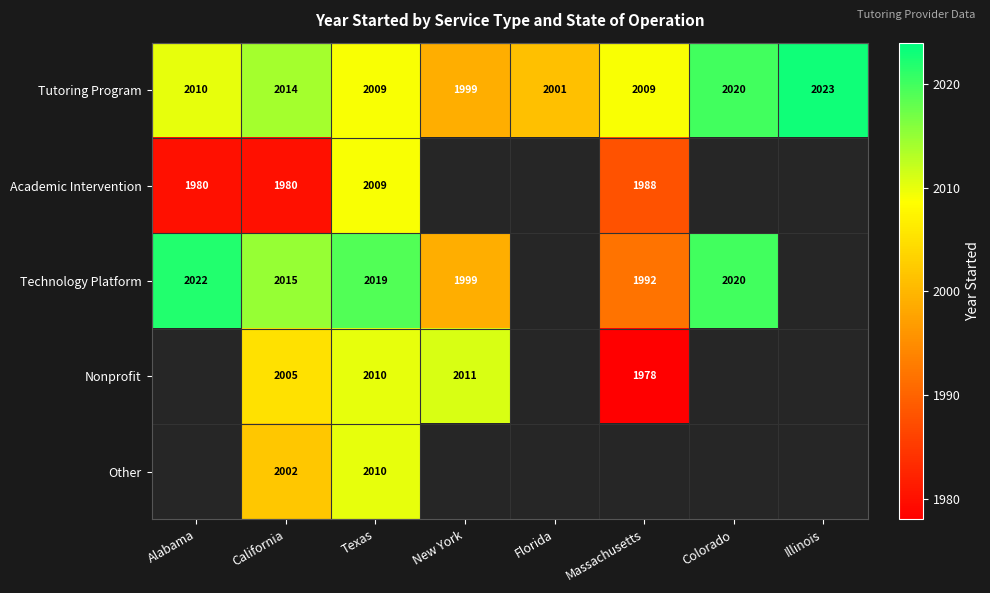

Is it true that Tutoring Program equals 1382.3 at Florida?

False